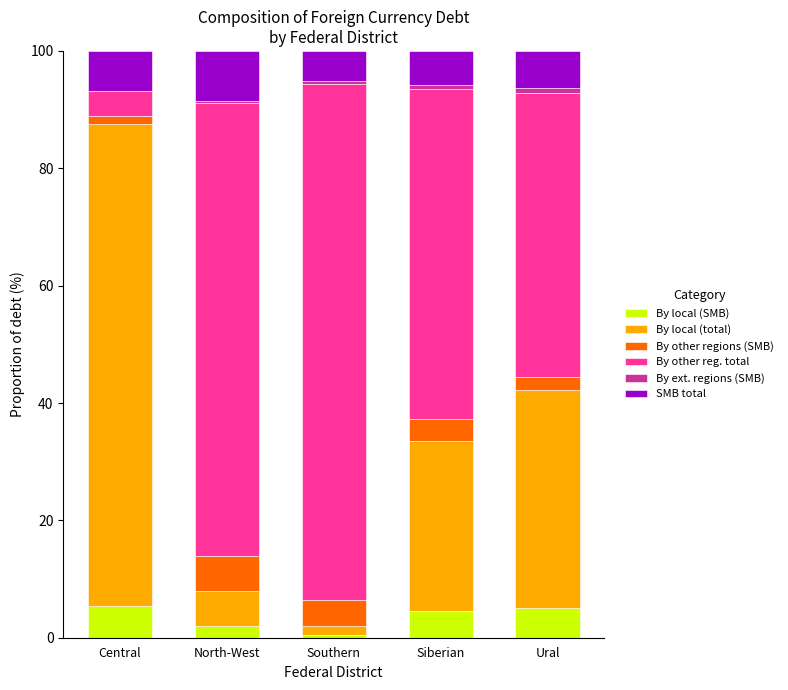

What is the highest value of the By local (SMB) series?

5.4